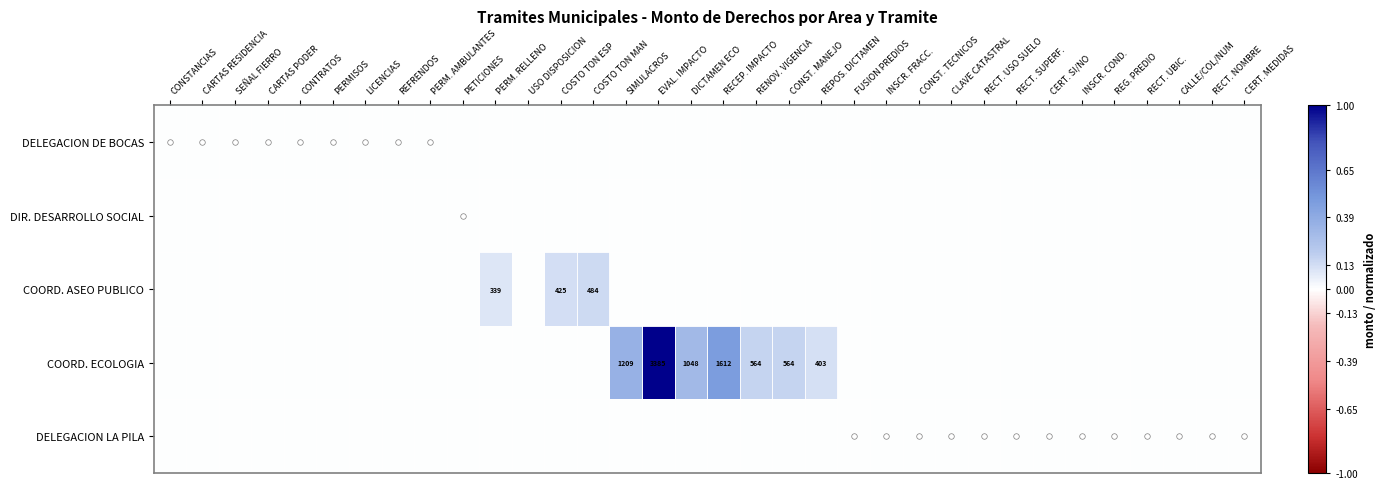

Is it true that DELEGACION LA PILA equals -0.0 at PERM. RELLENO?

False